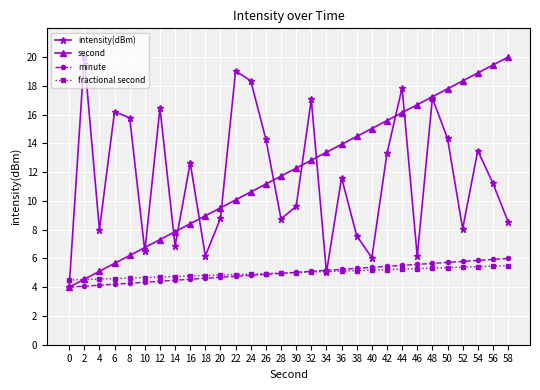

Is this an area chart (filled region under the line)?

No